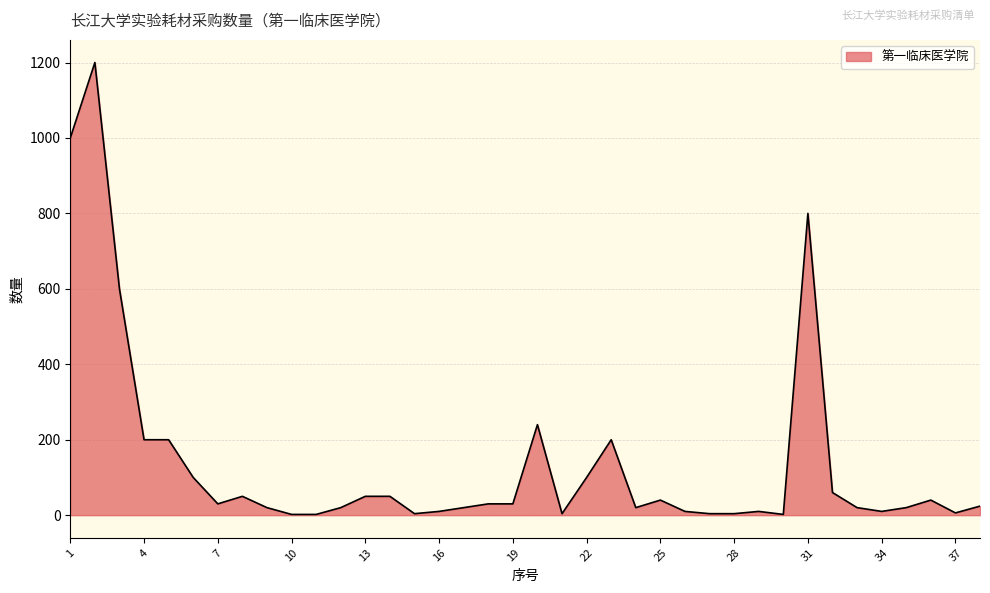

What is the maximum value shown in the chart?

1200